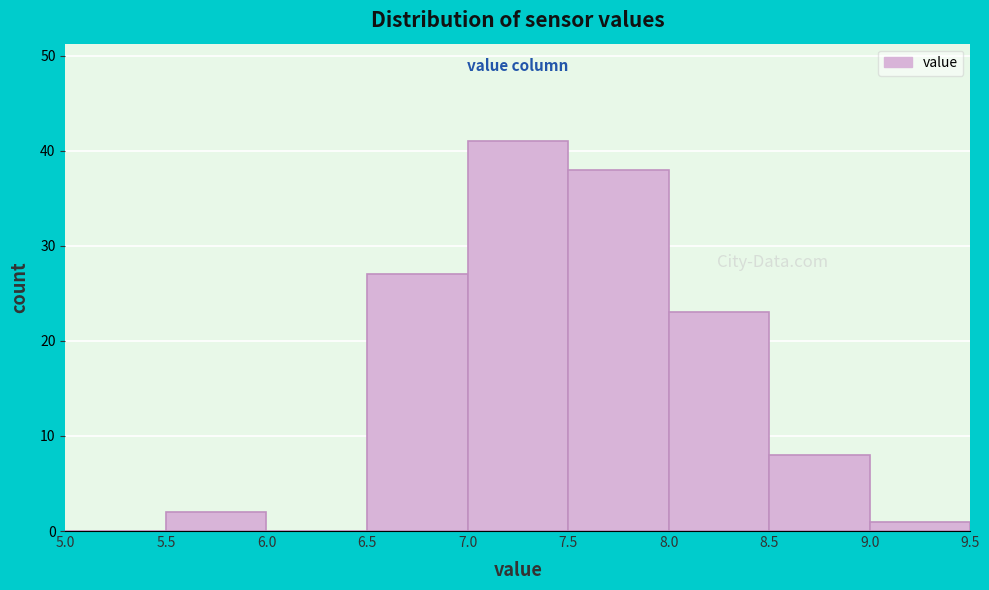

Reading left to right, list every bar in this chart as the range it spans on the x-axis followed by its height. The values are not printed on the chart, so give them approximately, as read against the axis.

5.0 to 5.5: 0
5.5 to 6.0: 2
6.0 to 6.5: 0
6.5 to 7.0: 27
7.0 to 7.5: 41
7.5 to 8.0: 38
8.0 to 8.5: 23
8.5 to 9.0: 8
9.0 to 9.5: 1